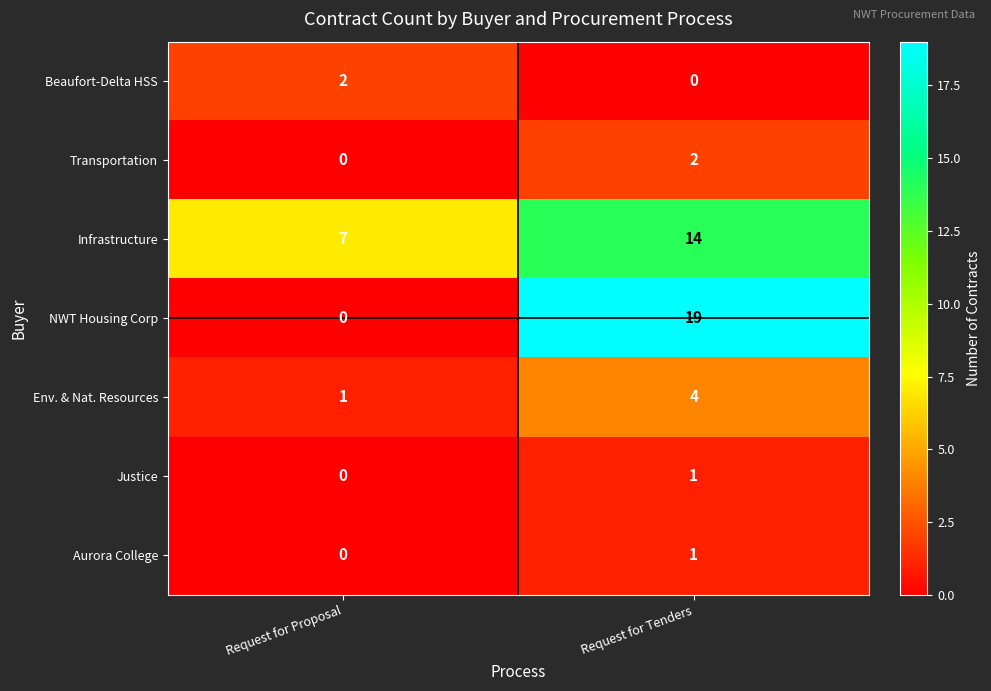

What is the difference between the Env. & Nat. Resources values at Request for Tenders and Request for Proposal?

3